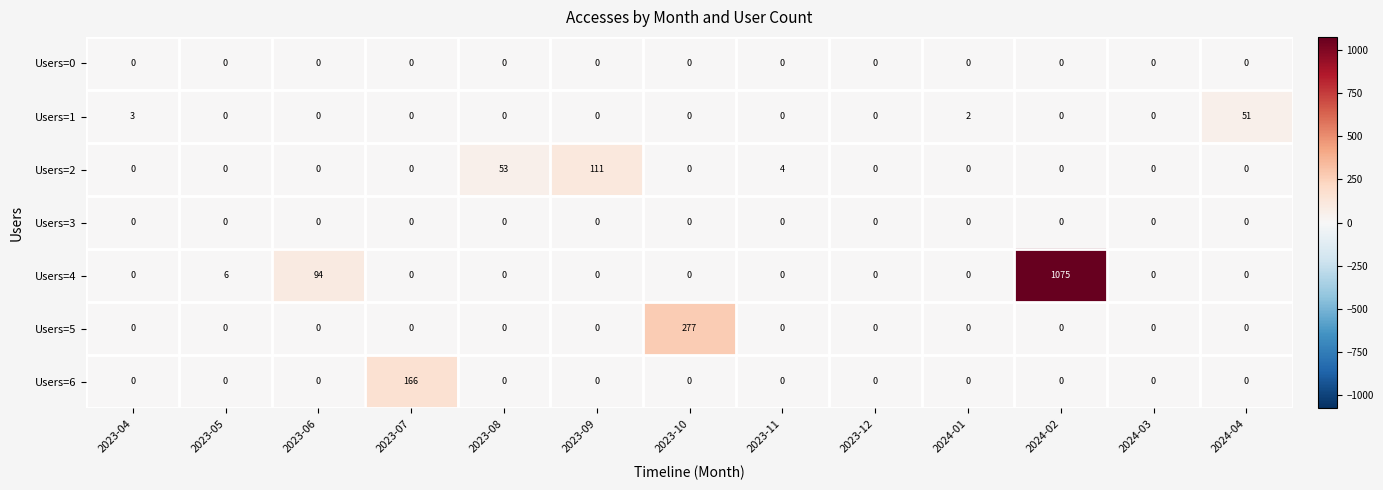

At which label does Users=5 reach its peak?

2023-10